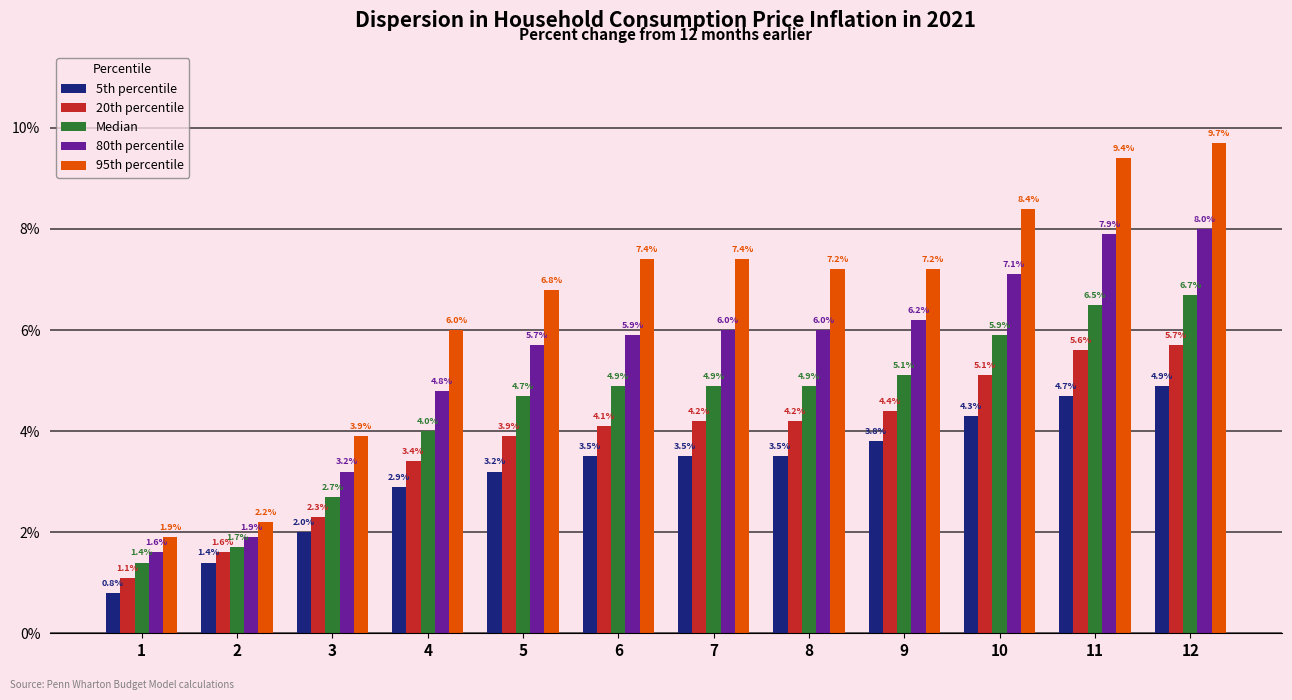

Count the 20th percentile values in the range 0 to 1.

12